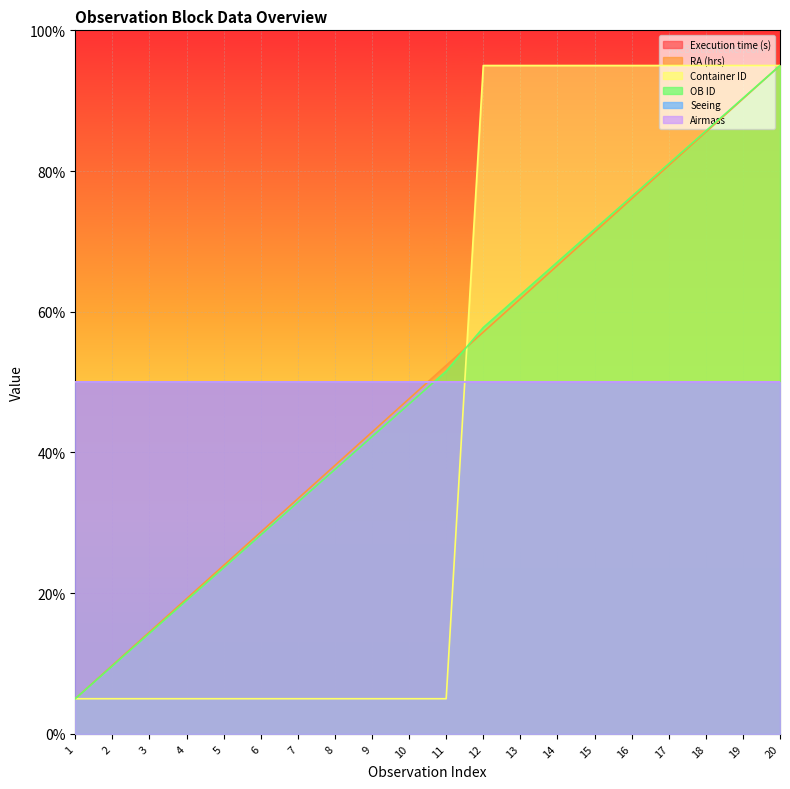

True or false: OB ID has a value of 12.9 at 2.

False